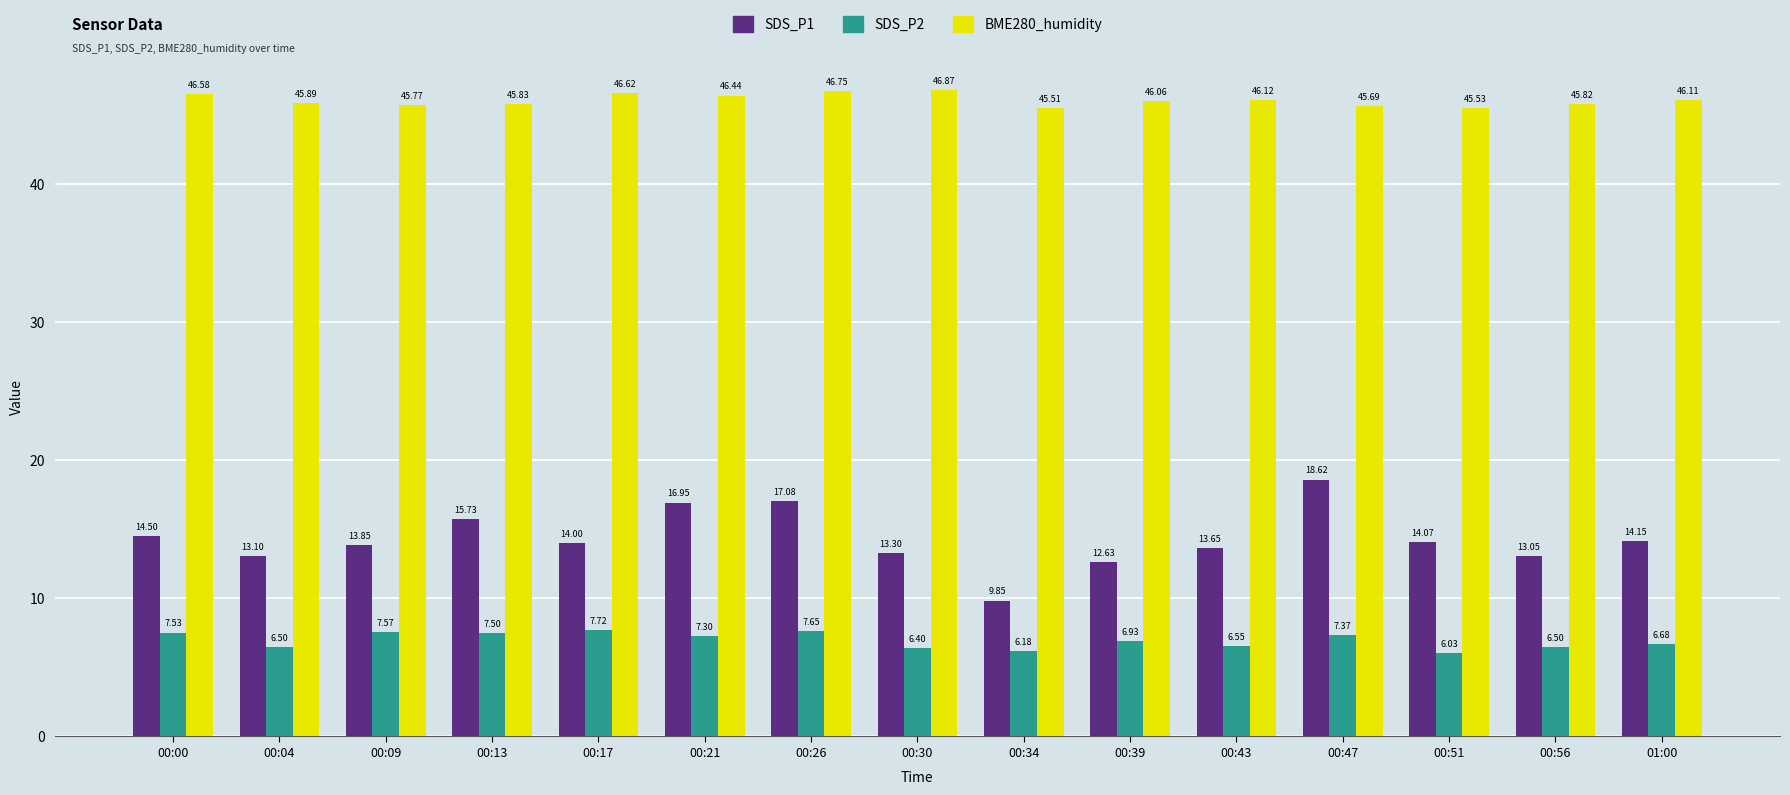

Between 00:13 and 00:43, which series saw the biggest shift?

SDS_P1